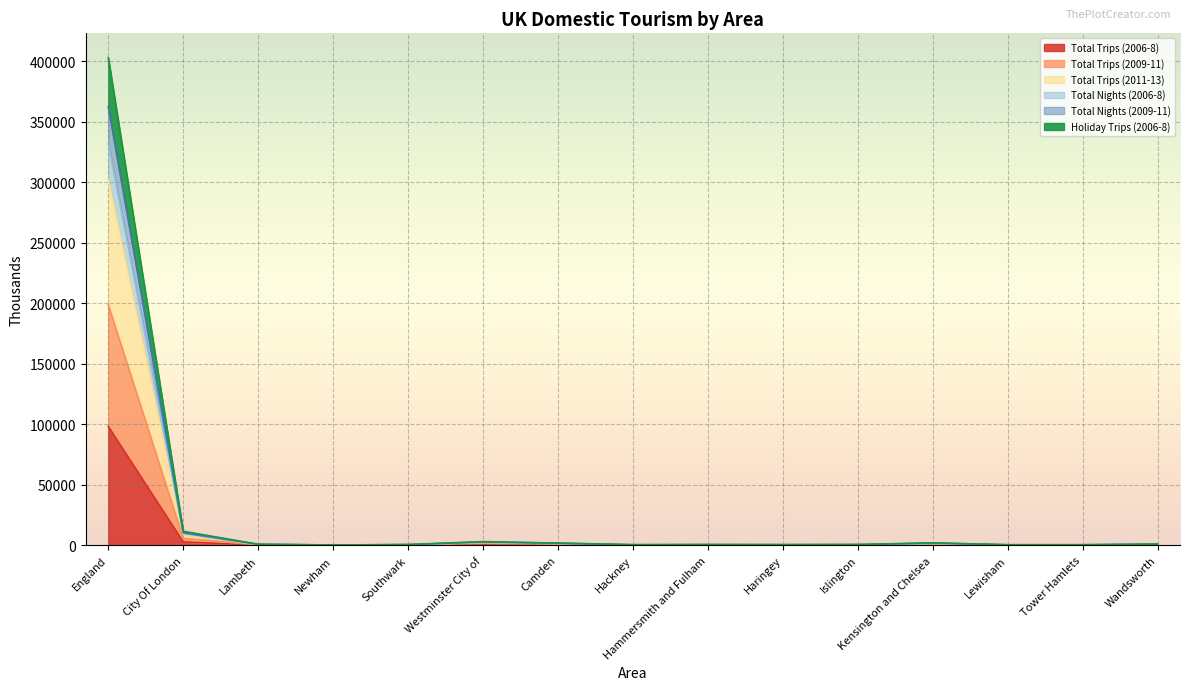

Which category has the highest value in the Total Trips (2006-8) series?

England